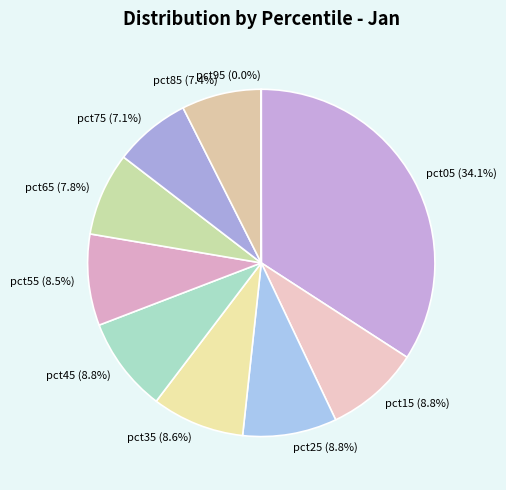

True or false: pct15 accounts for 9% of the total.

True